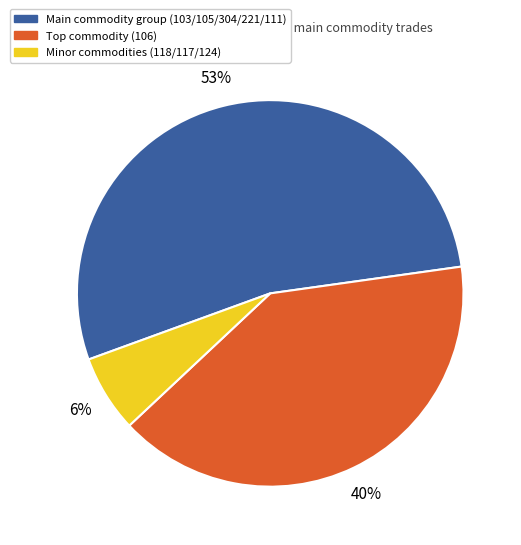

To the nearest percent, what is the average slice percentage?

33%